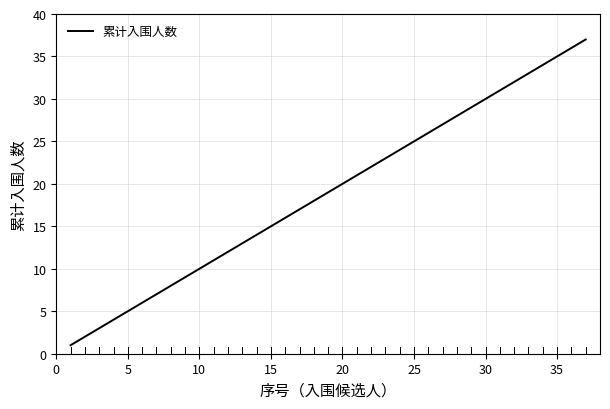

What is the greatest value displayed?

37